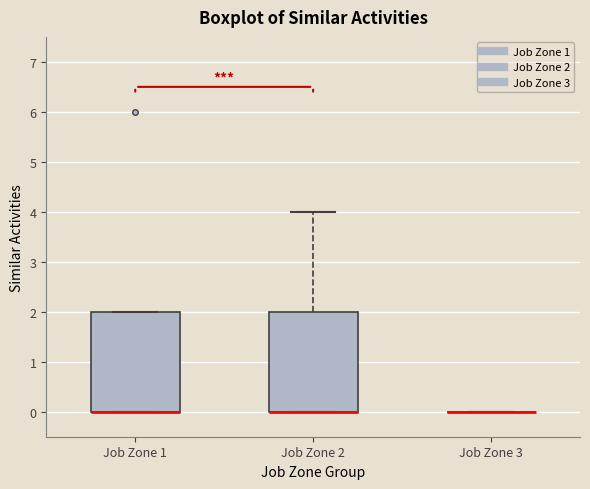

Reading left to right, transcribe this box plot: for each box, give where its median line is, the range the box spans, and where its two whiskers end, as read against the y-axis. The values are not printed on the chart, so give them approximately, as read against the axis.

Job Zone 1: median 0 (drawn on the box's lower edge), box 0 to 2, whiskers 0 to 2
Job Zone 2: median 0 (drawn on the box's lower edge), box 0 to 2, whiskers 0 to 4
Job Zone 3: box collapsed to a line at 0, whiskers 0 to 0